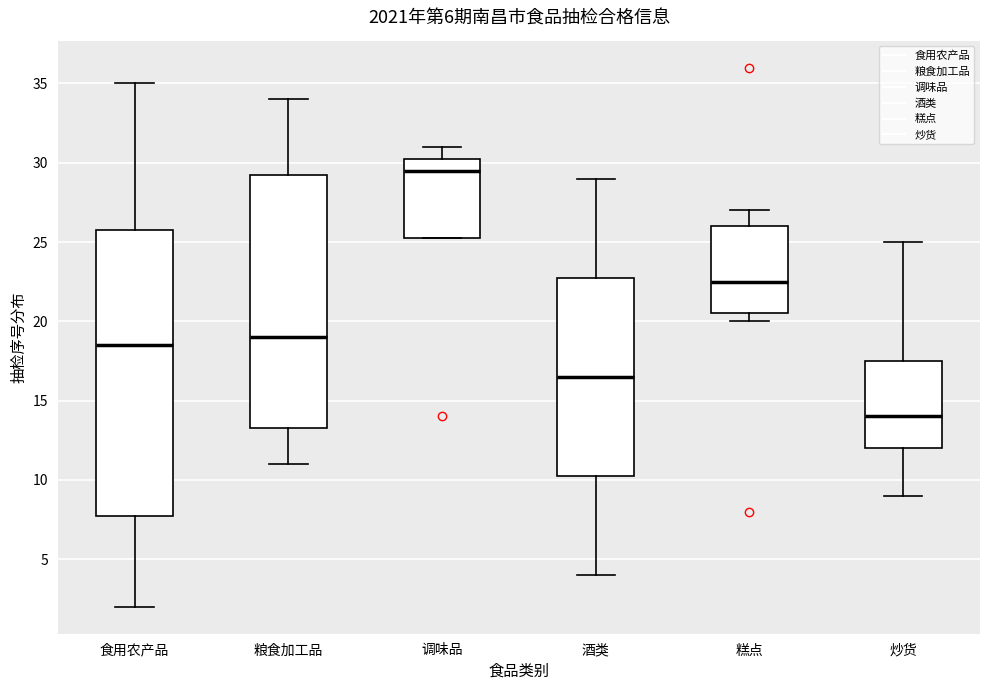

Which box has the lowest median line?

炒货